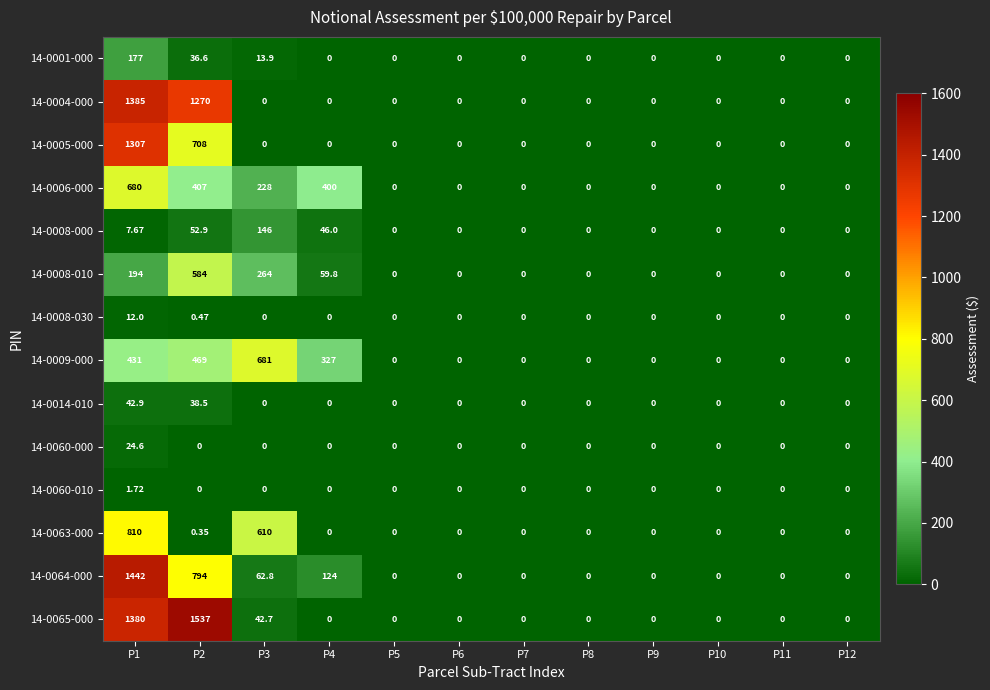

Is the value of 14-0006-000 at P3 greater than the value of 14-0008-030 at P3?

Yes